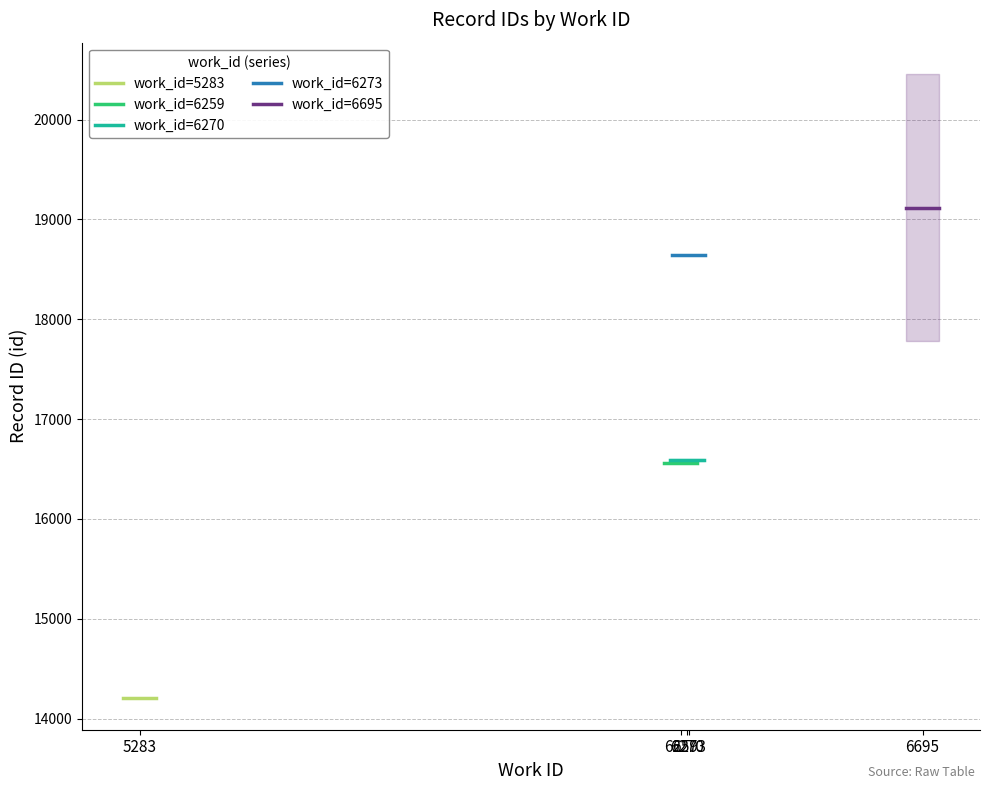

What are all the series names shown in the legend?

work_id=5283, work_id=6259, work_id=6270, work_id=6273, work_id=6695